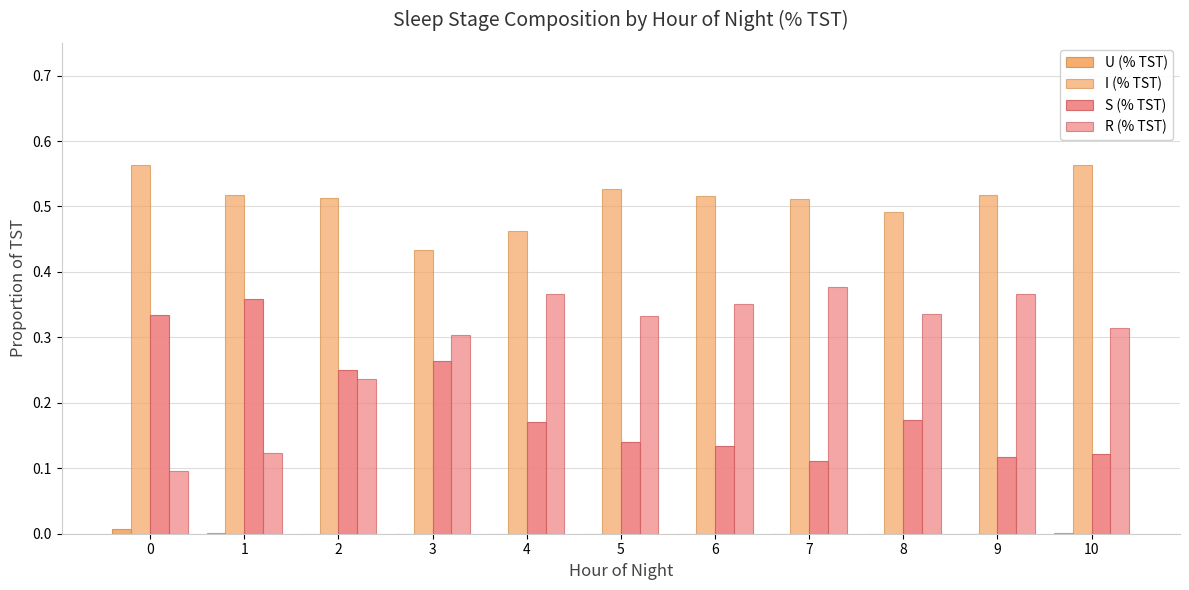

True or false: S (% TST) has a value of 0.5 at 3.

False